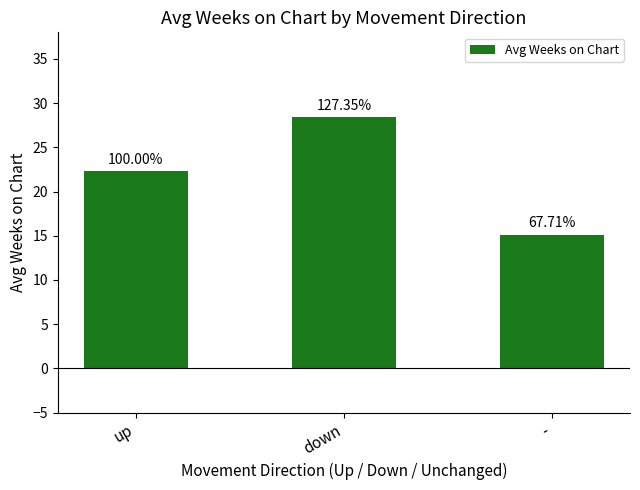

Does the chart contain stacked bars?

No